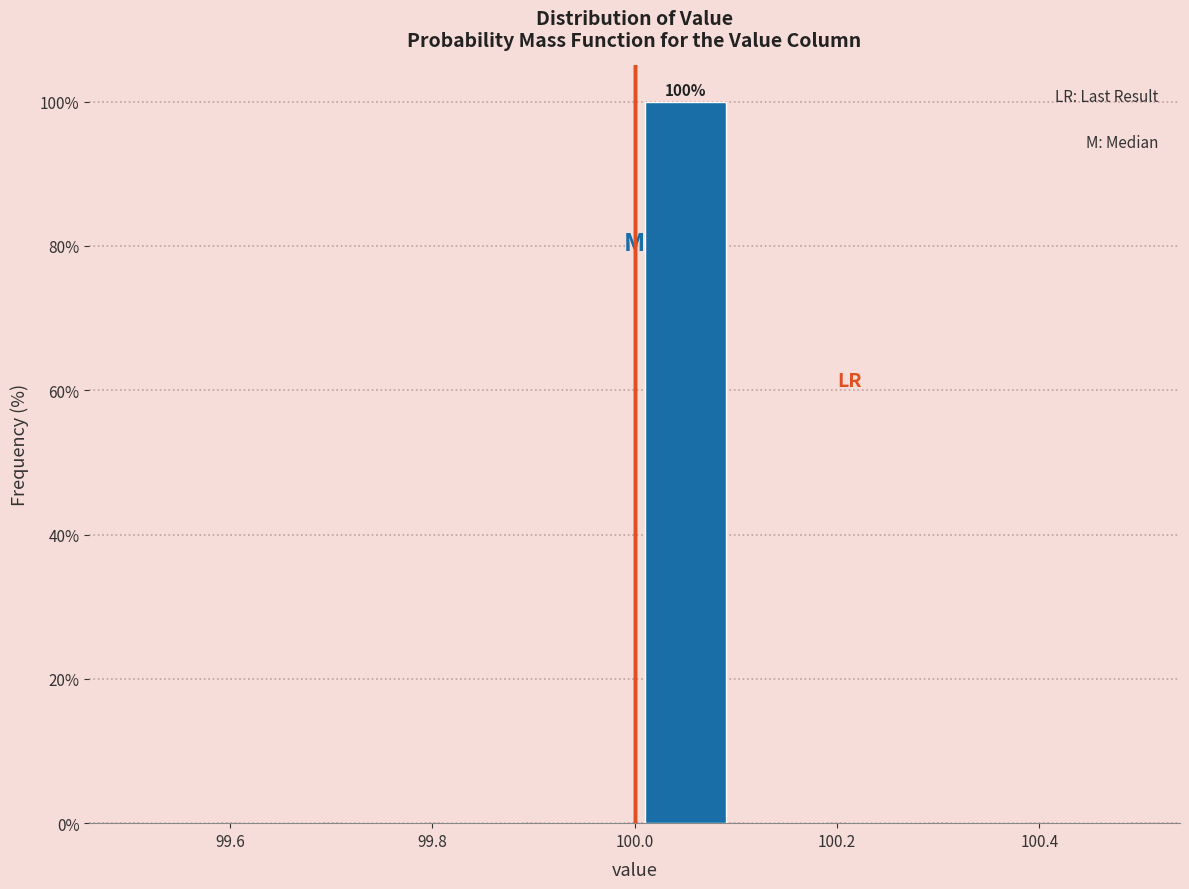

Over which range of the x-axis is the bar tallest?

100.0 to 100.1